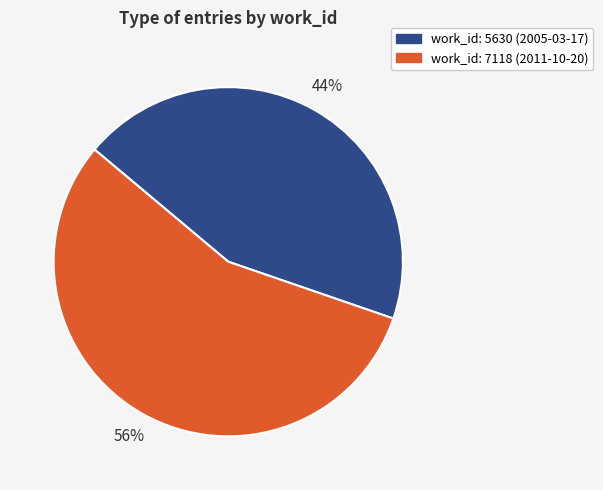

Is there a majority slice in this chart?

Yes